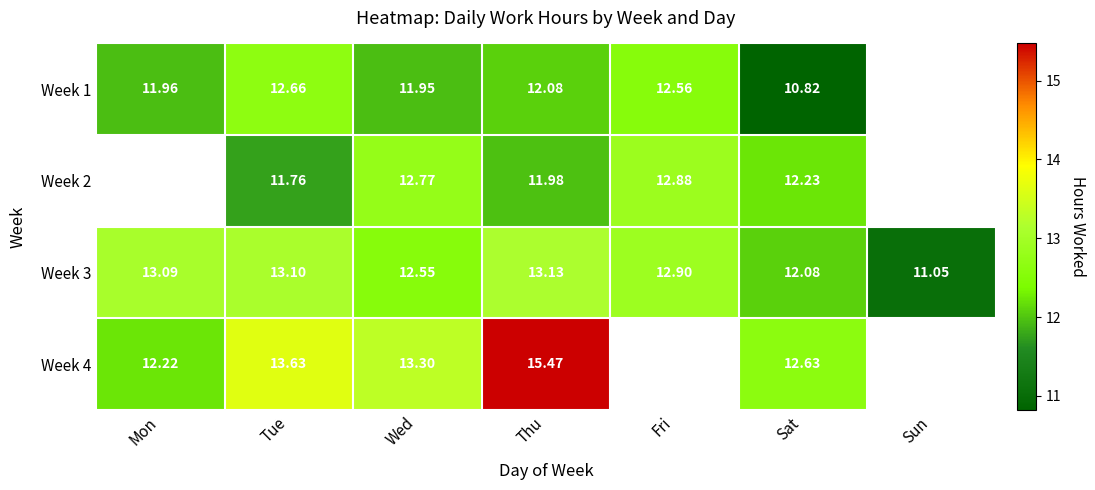

Which label corresponds to the largest value in the chart?

Thu